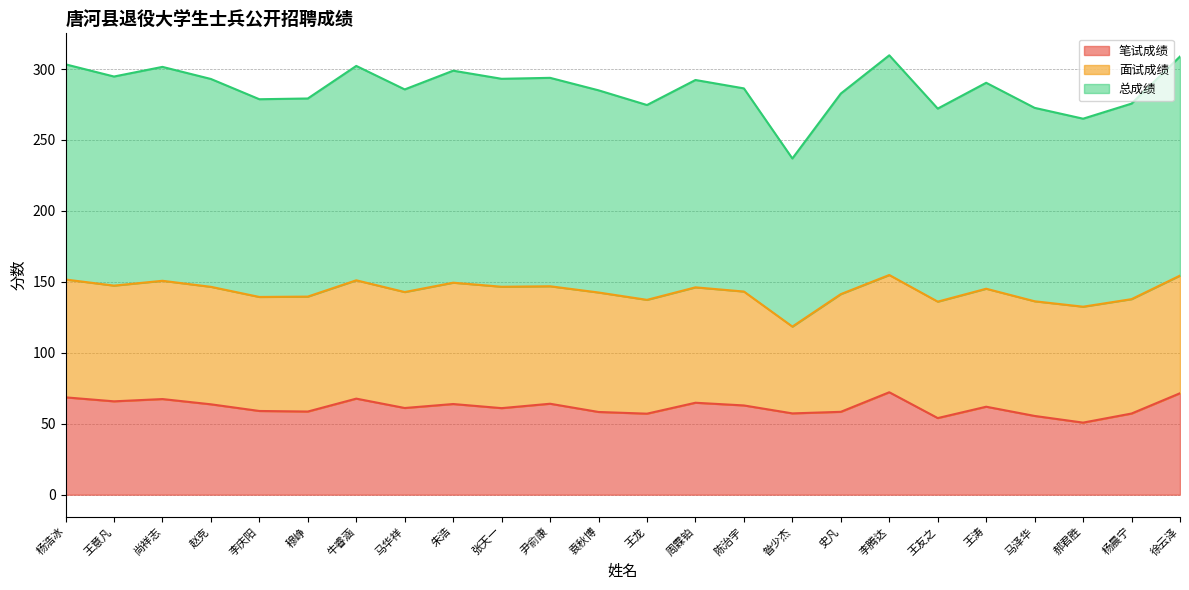

What position from the left is 牛睿涵?

7